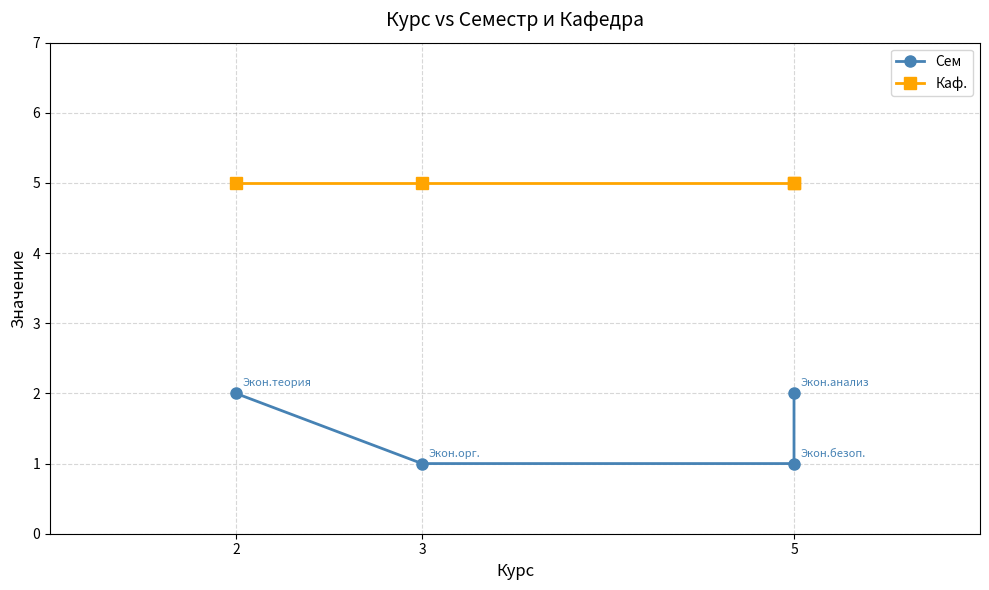

What is the value of the Сем point at the 2nd from the left?

1